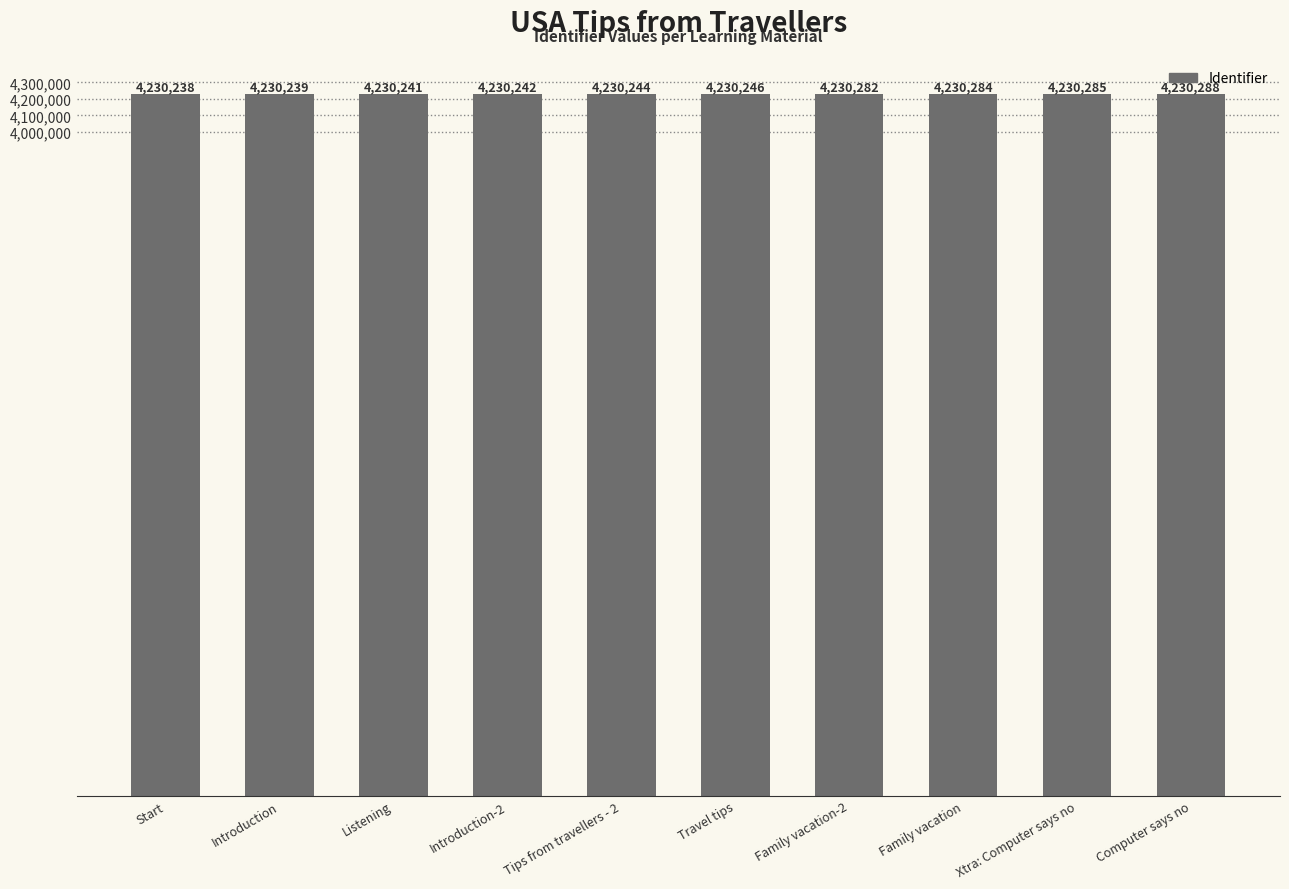

List the labels in order of value, smallest first.

Start, Introduction, Listening, Introduction-2, Tips from travellers - 2, Travel tips, Family vacation-2, Family vacation, Xtra: Computer says no, Computer says no